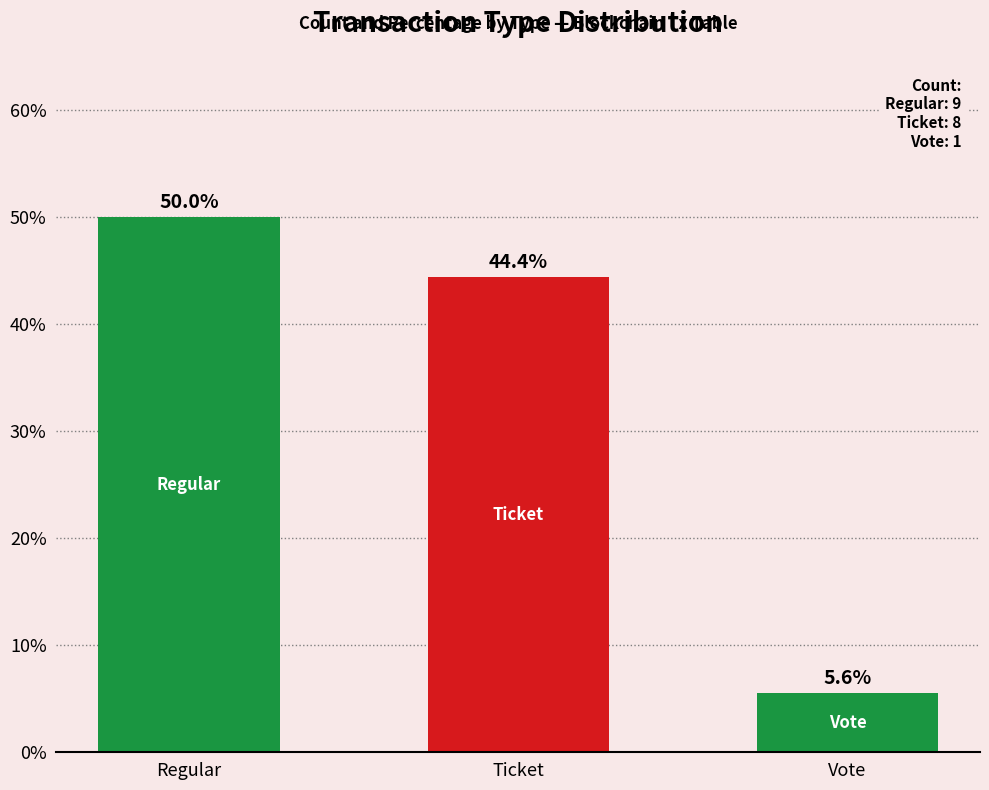

Where is the data nearest to the value 27?

Ticket